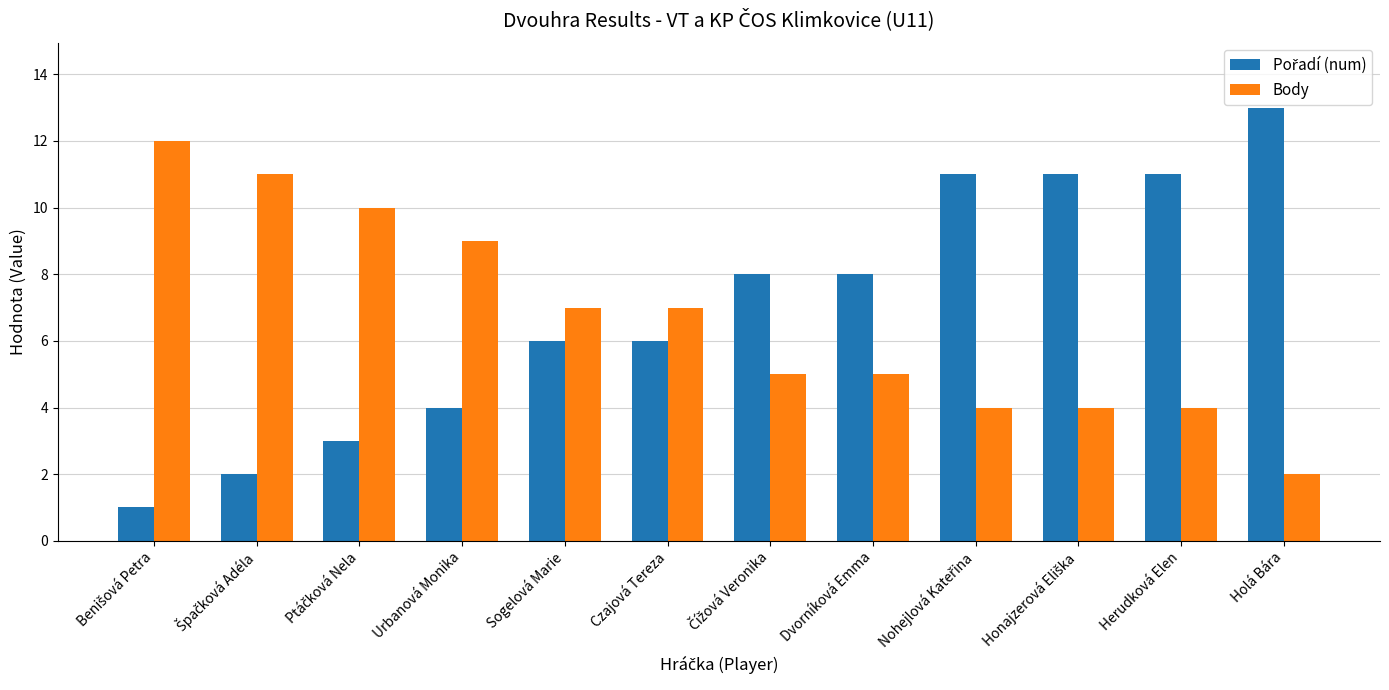

How many groups of bars are there?

12